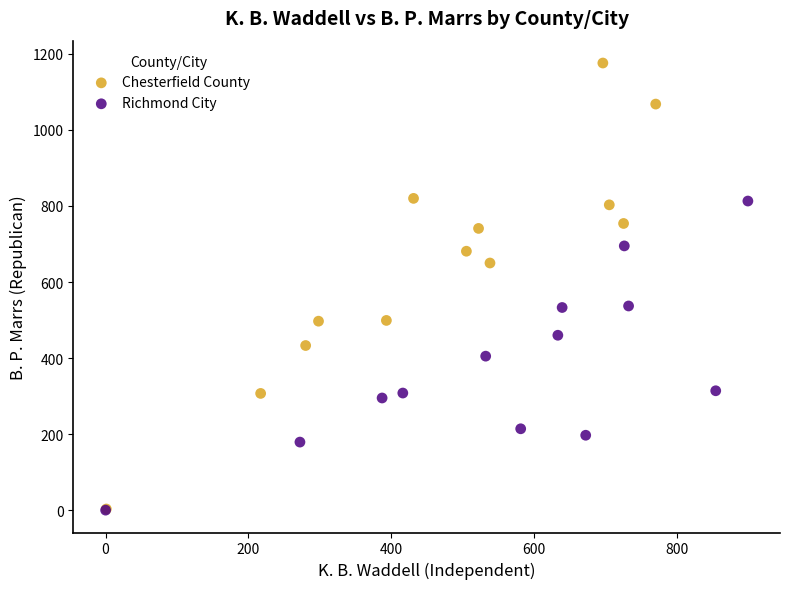

Which series has the widest spread of Y values?

Chesterfield County